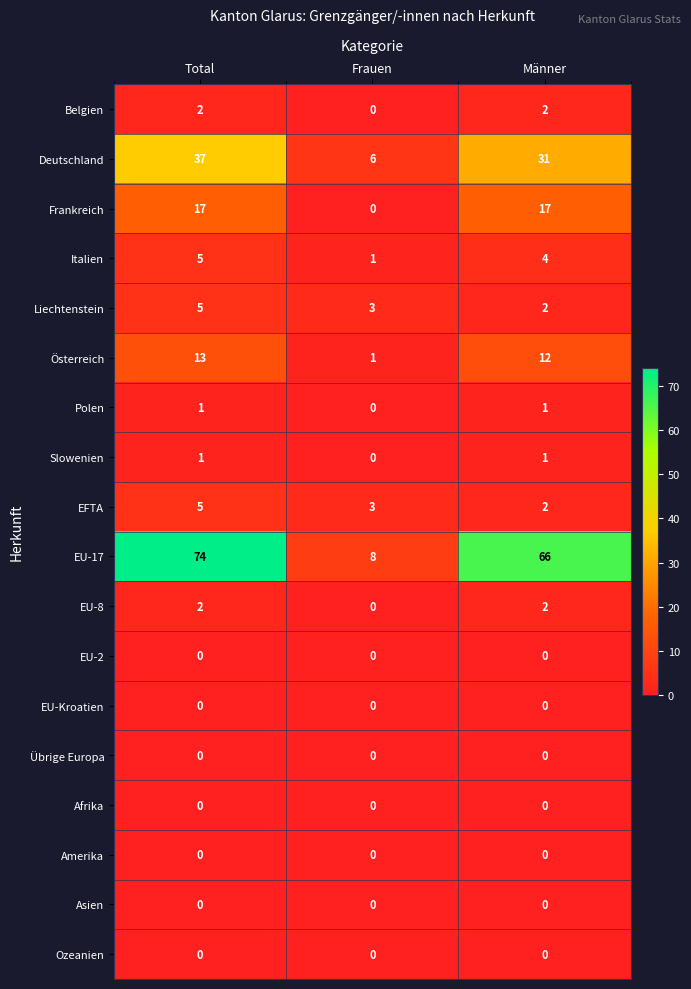

Where is Slowenien nearest to the value 0?

Frauen